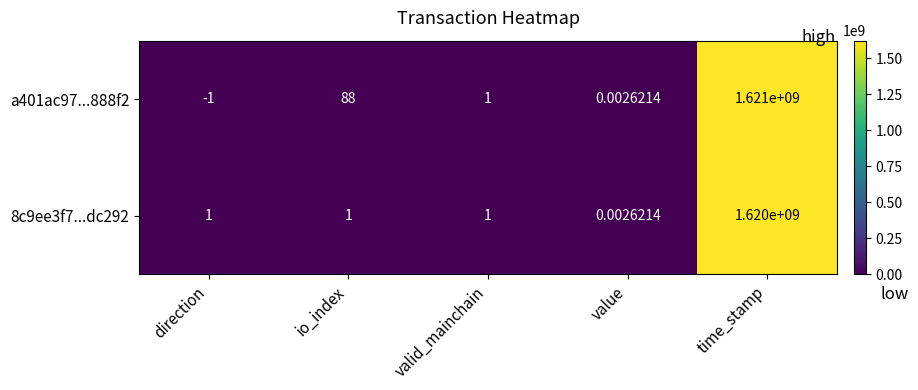

Which series has the widest spread of values?

a401ac97...888f2